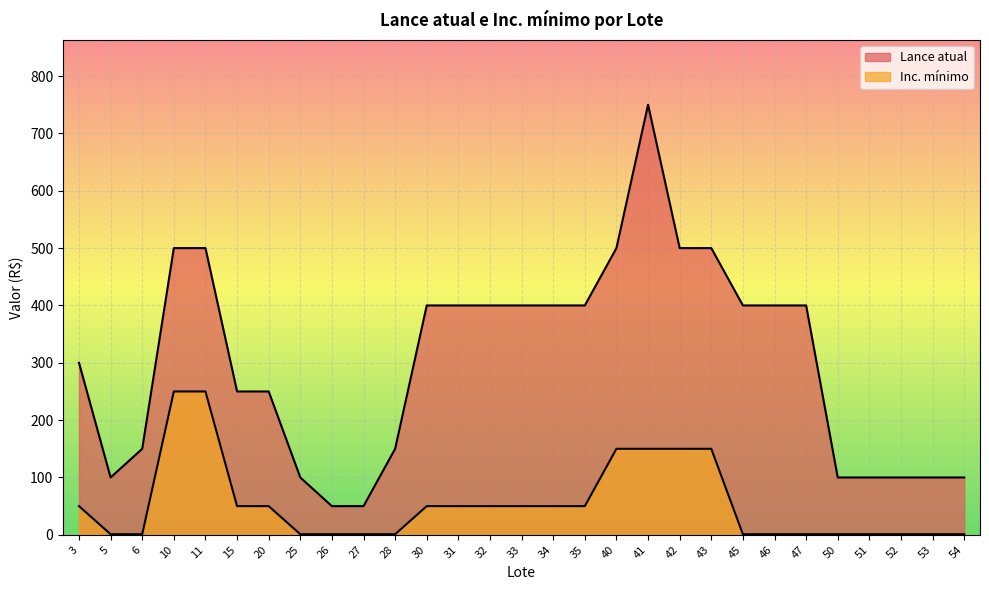

Does the chart display data point markers on the line(s)?

No